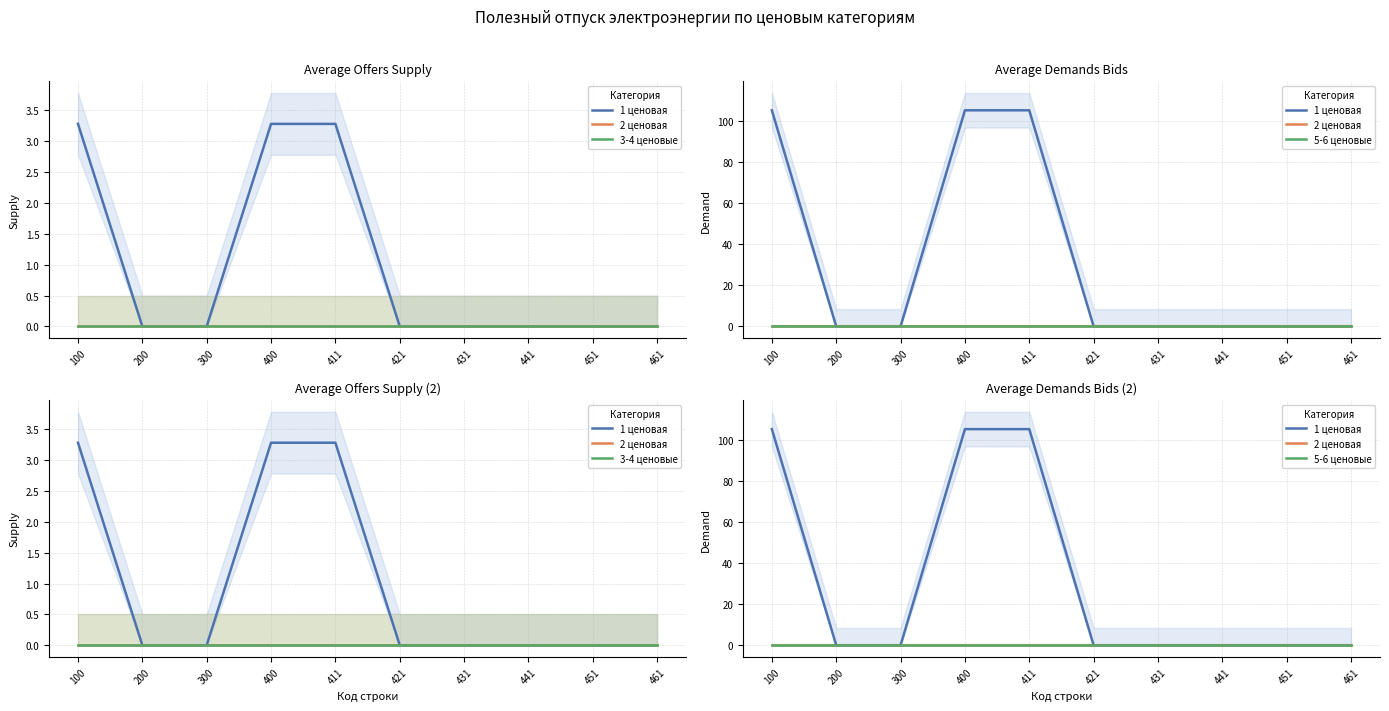

Rank the series at 400 from lowest to highest value.

2 ценовая, 3-4 ценовые, 5-6 ценовые, 1 ценовая